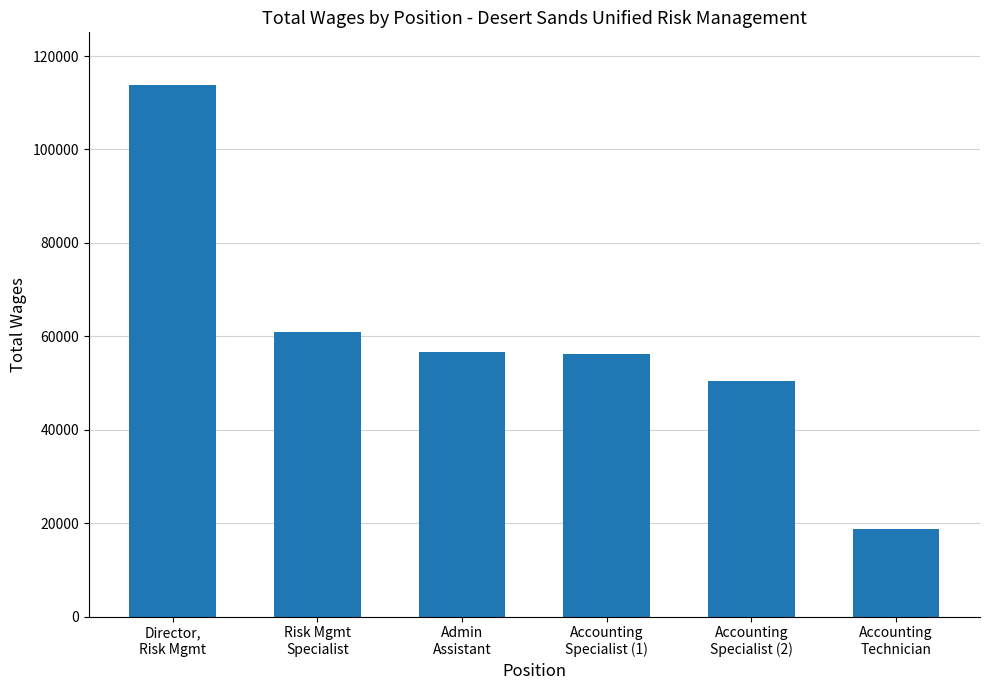

Which category has the highest value across all series?

Director,
Risk Mgmt